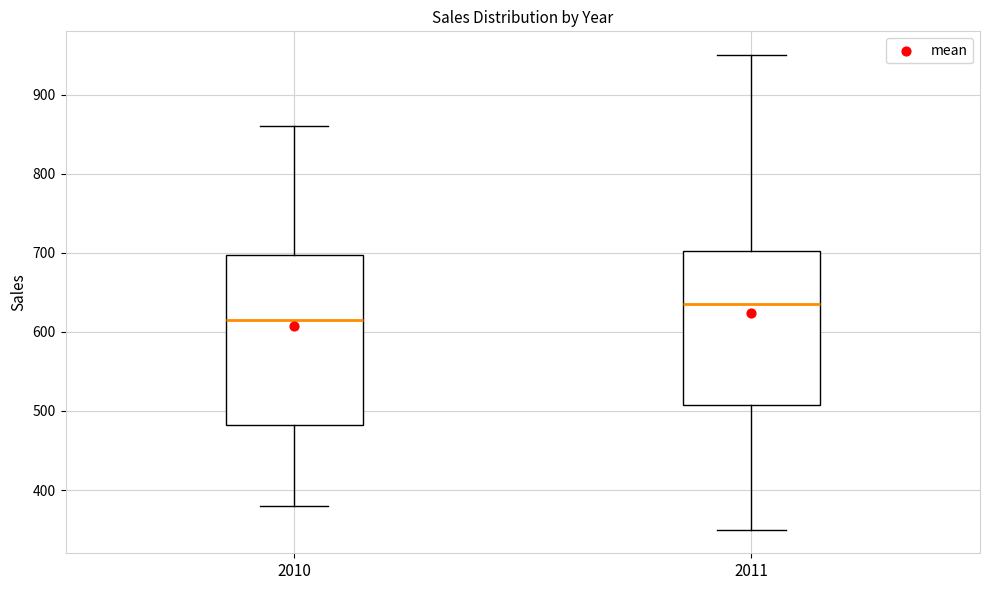

Which box has the lowest median line?

2010